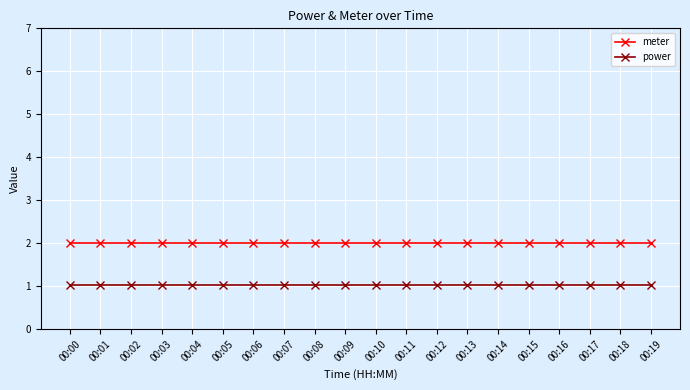

What are all the series names shown in the legend?

meter, power